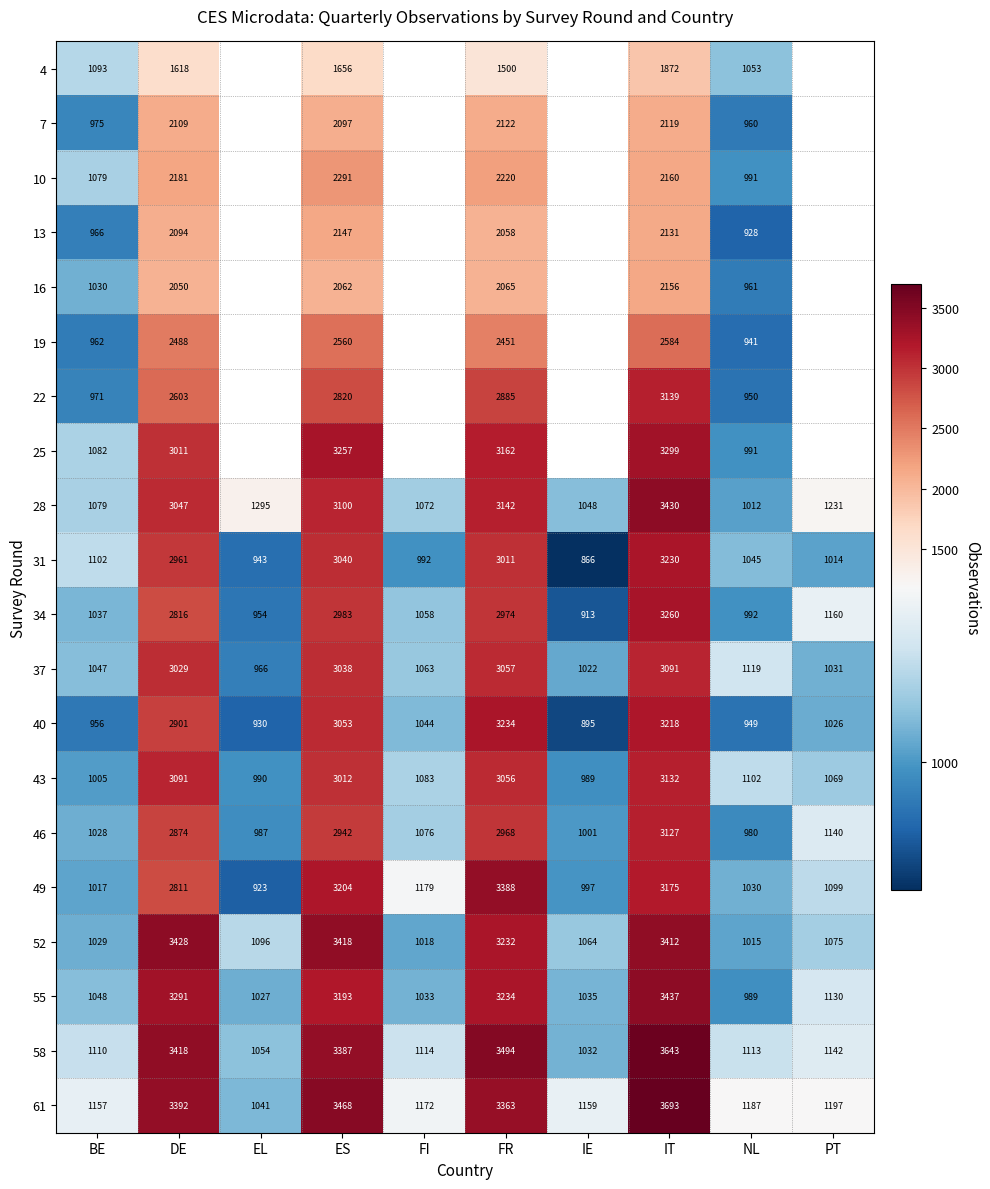

What is the total value across all series at IT?

59308